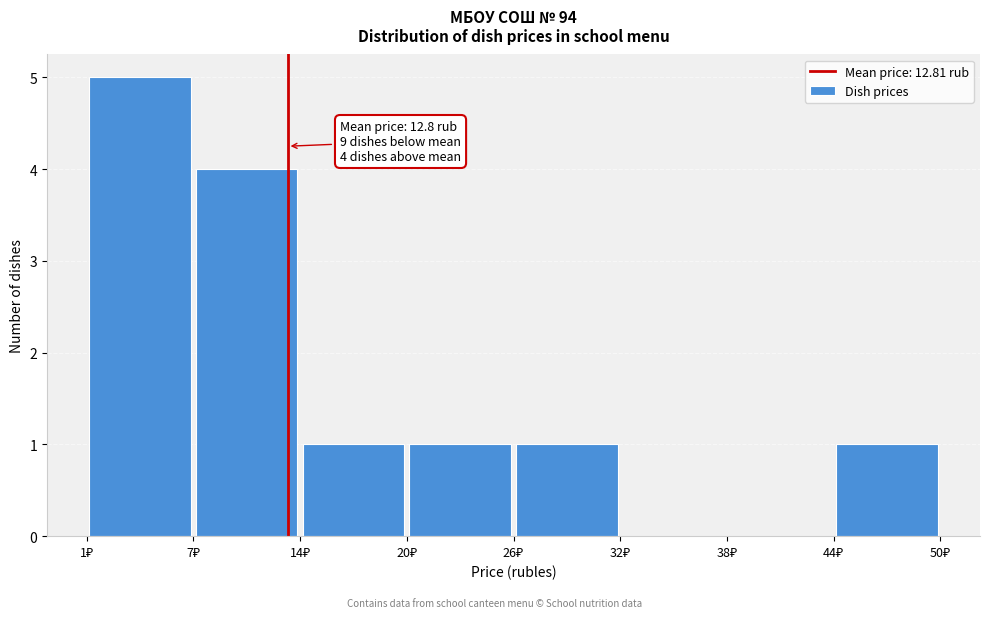

Which range on the x-axis has the tallest bar?

1 to 7